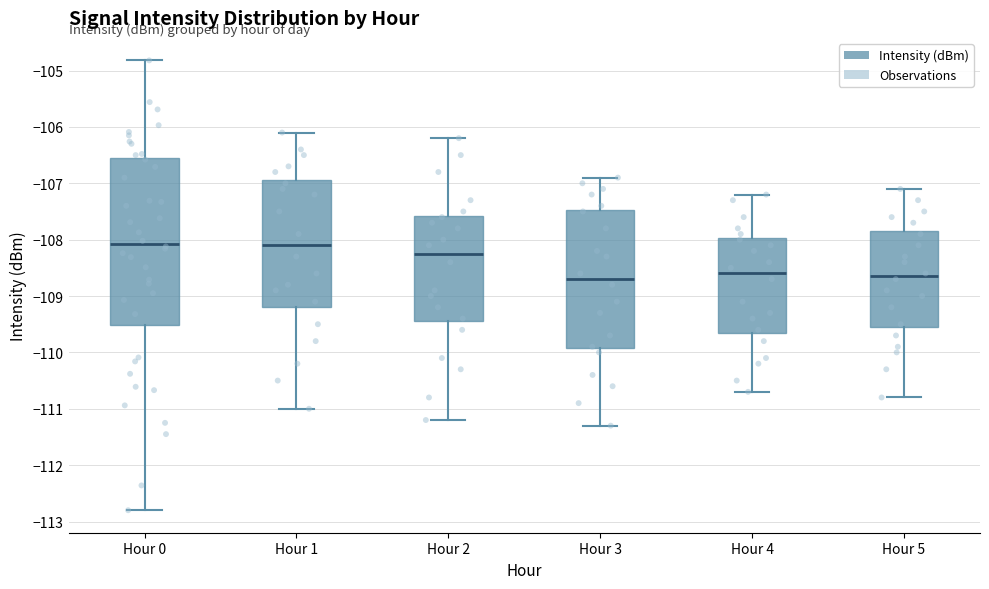

Where does the lower whisker of the box for Hour 5 end on the y-axis? The values are not printed on the chart, so give them approximately, as read against the axis.

-110.8